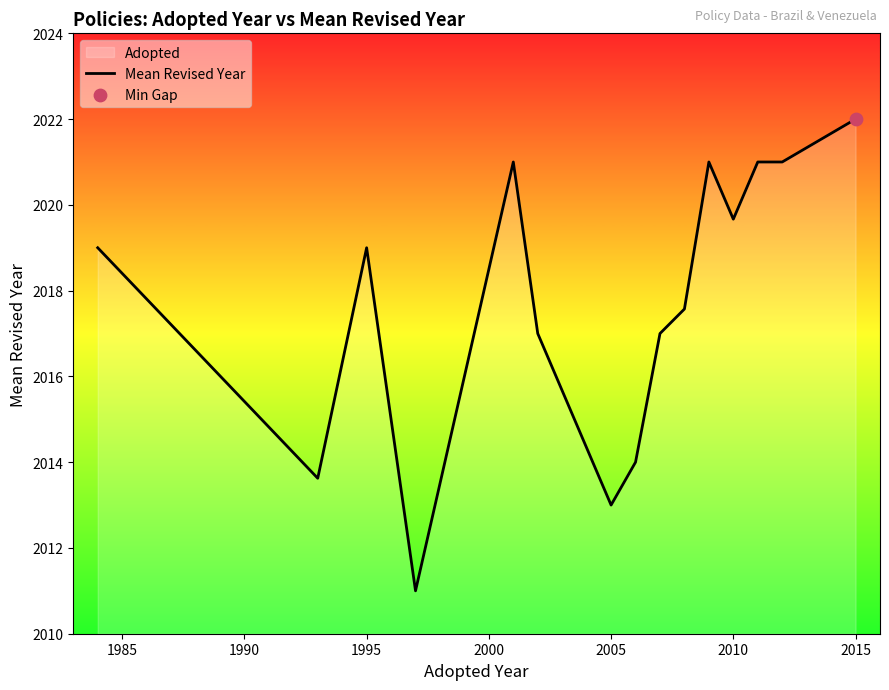

What is the maximum value shown in the chart?

2022.0